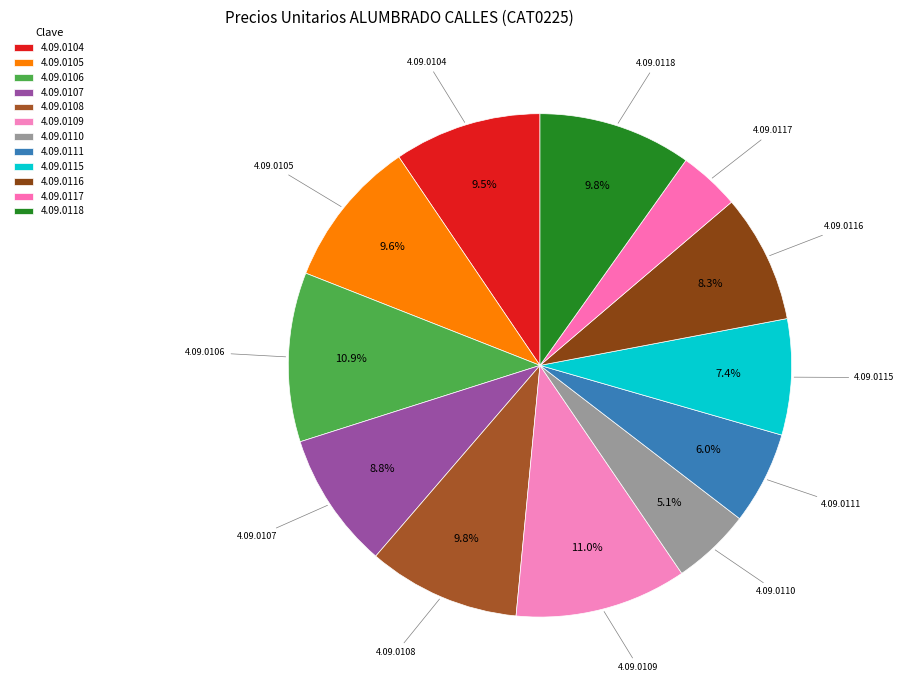

What percentage is the 4.09.0116 slice, to the nearest percent?

8%